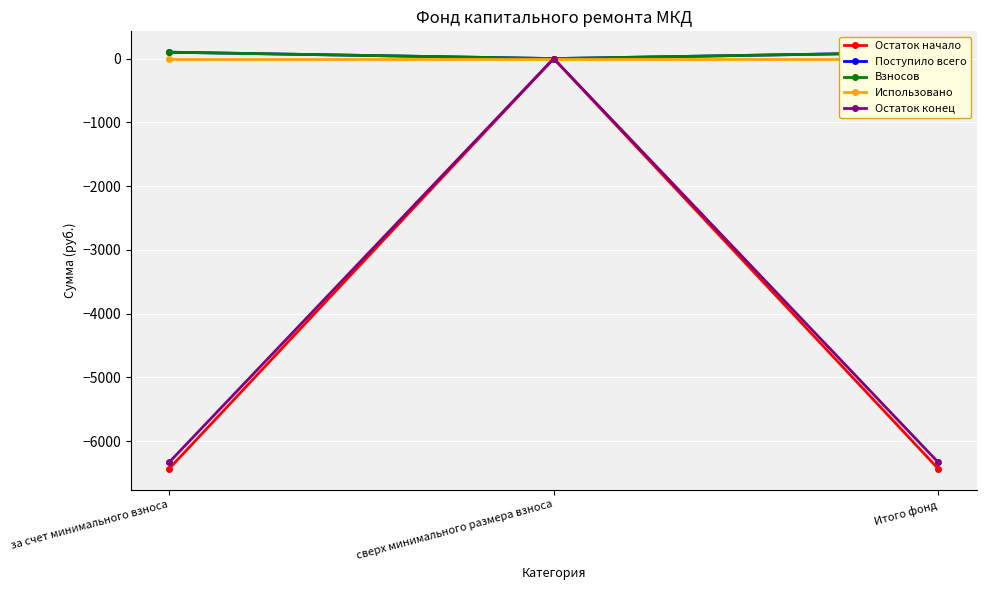

Which category has the highest value across all series?

за счет минимального взноса